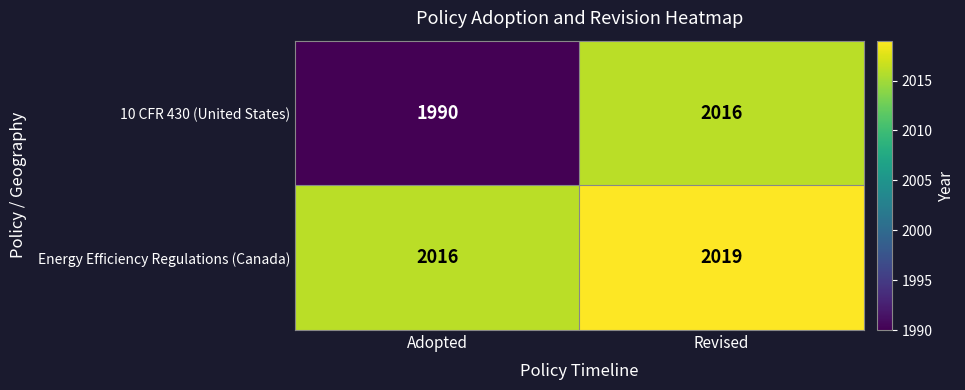

Is it true that Energy Efficiency Regulations (Canada) equals 2019 at Revised?

True